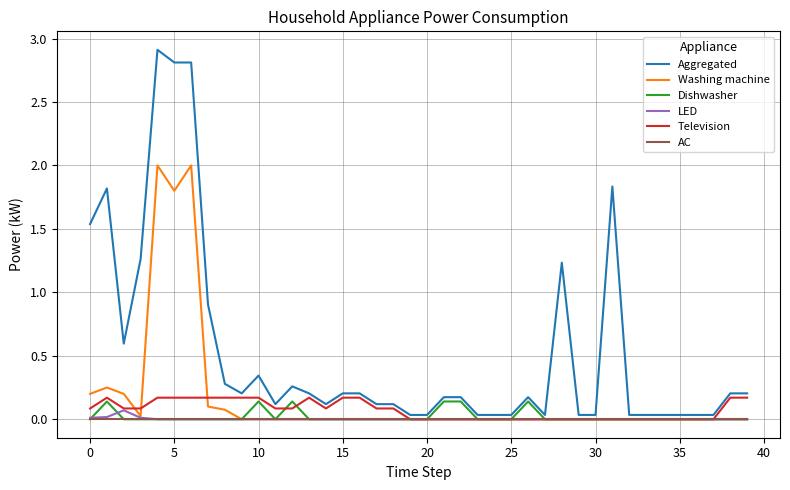

Does the chart have visible grid lines?

Yes